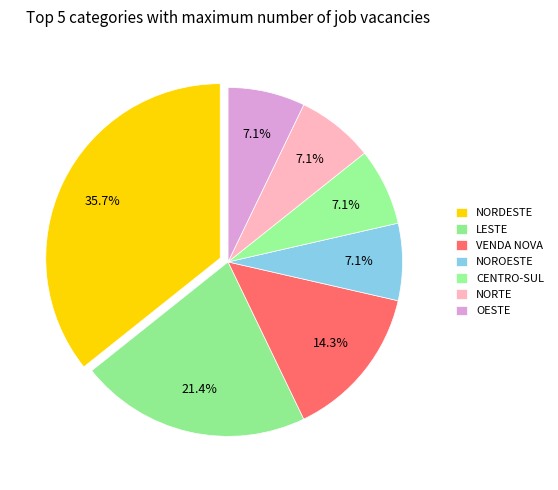

How many segments does this pie chart have?

7